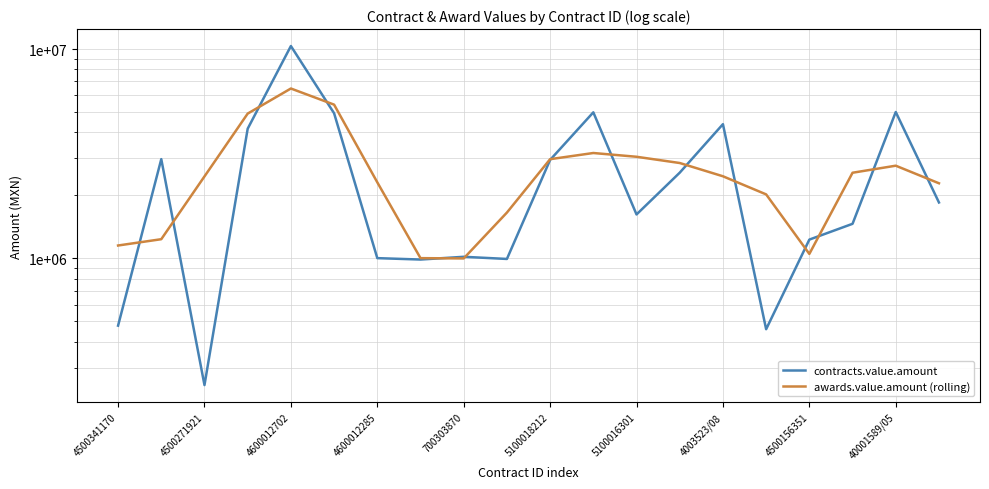

At which label is contracts.value.amount closest to 5293520?

40001589/05